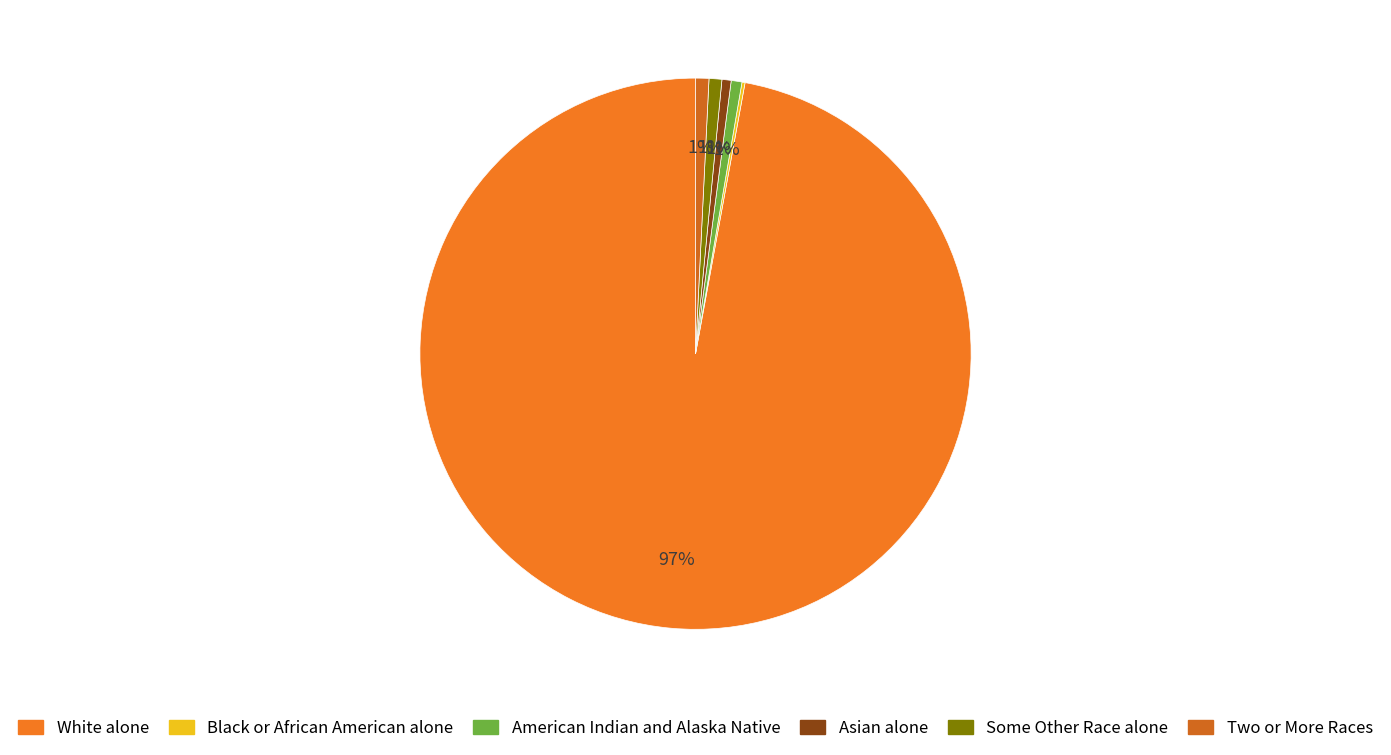

How many slices are in this pie chart?

6